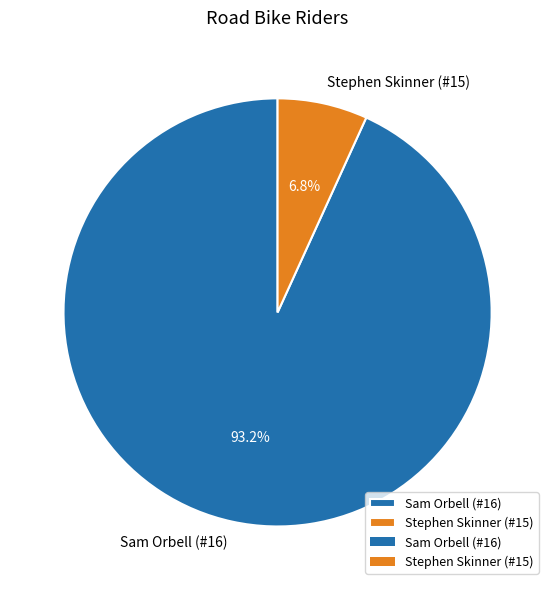

Rank the categories by value from lowest to highest.

Stephen Skinner (#15), Sam Orbell (#16)